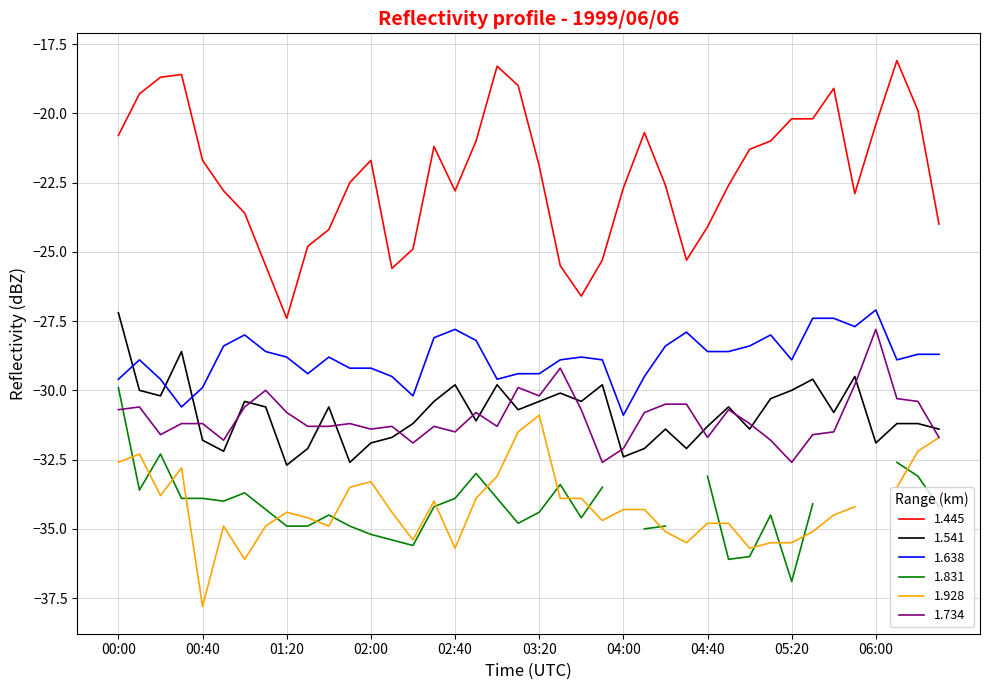

What is the label of the 28th point from the left?

04:30